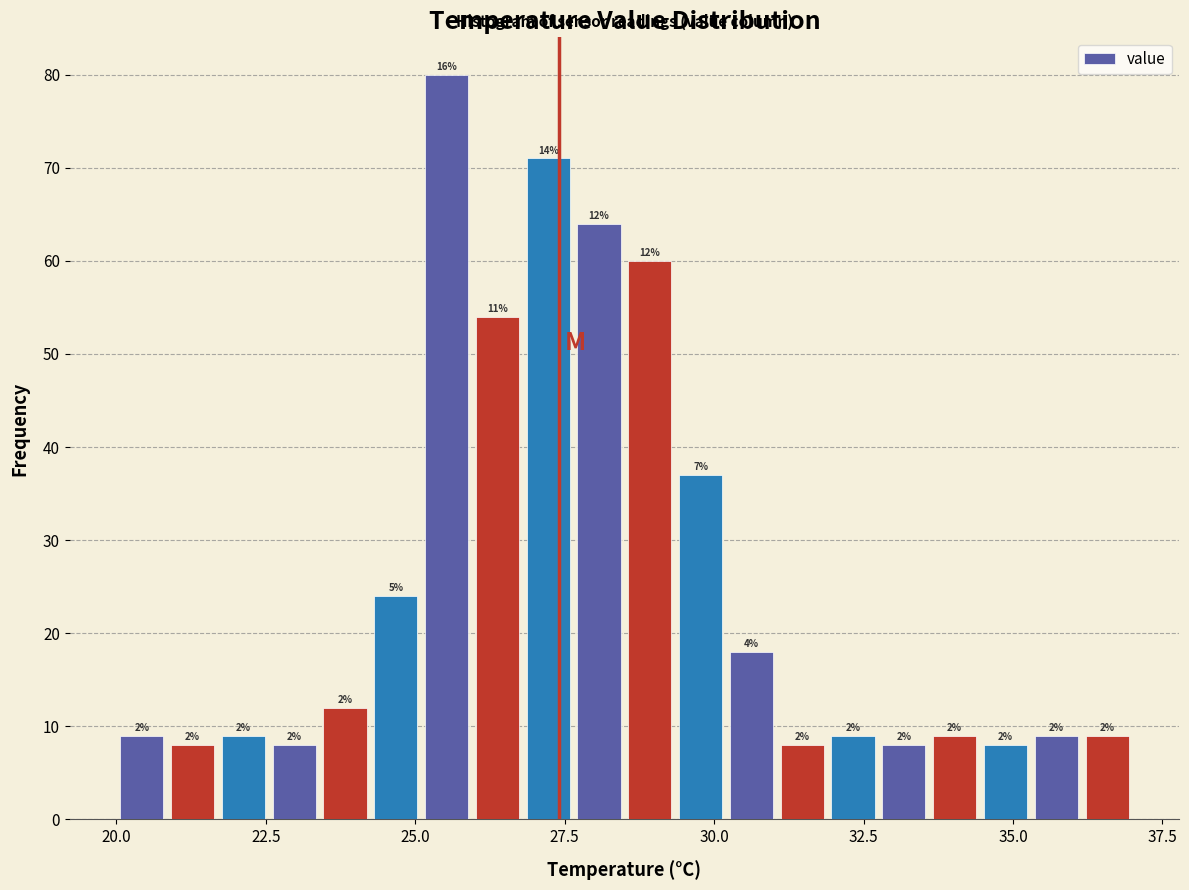

Read against the x-axis, roughly where is the centre of the tallest bar?

25.5